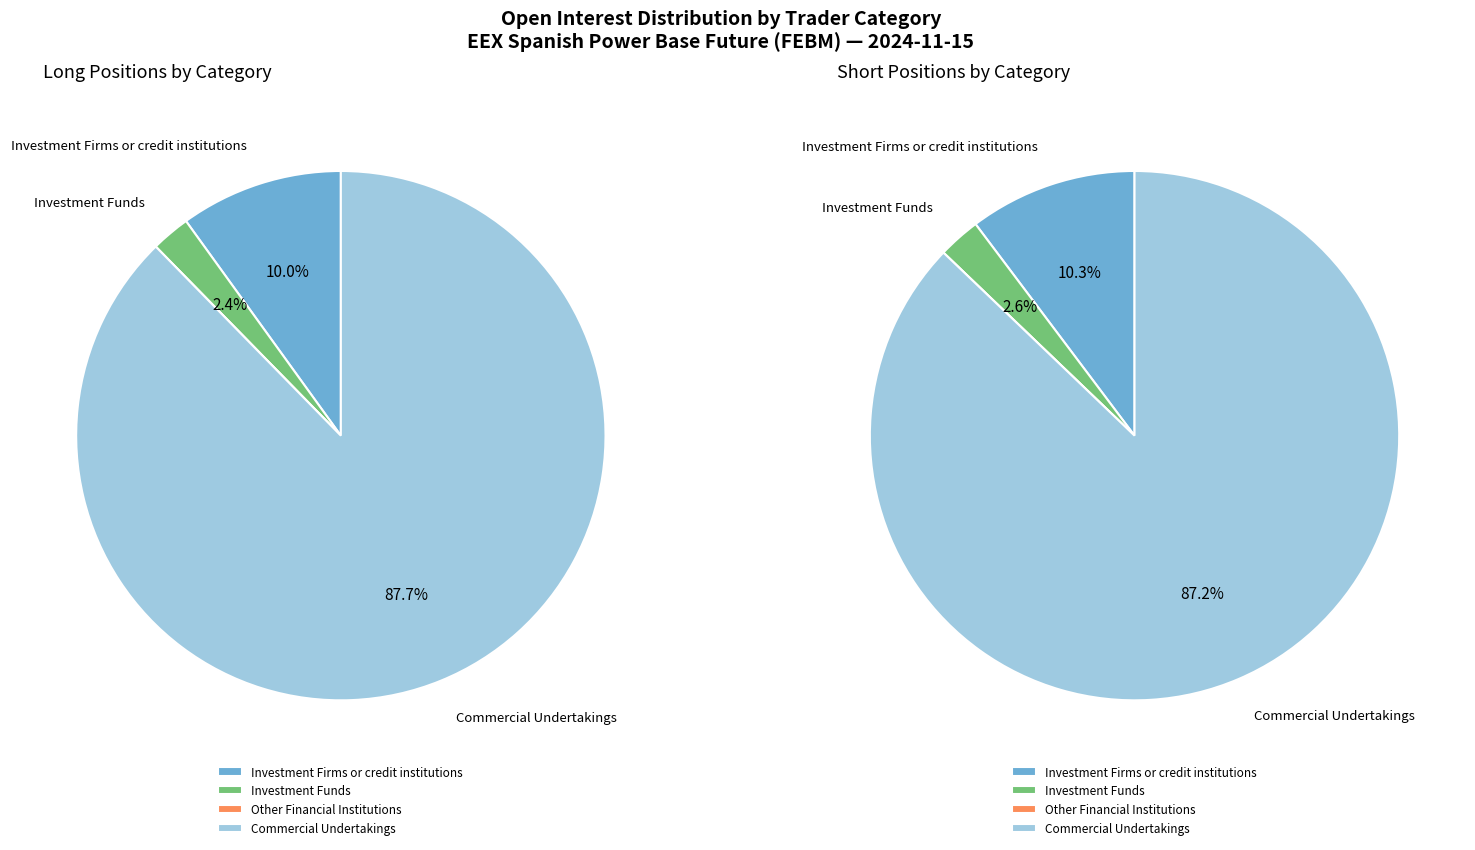

How many segments does this pie chart have?

4